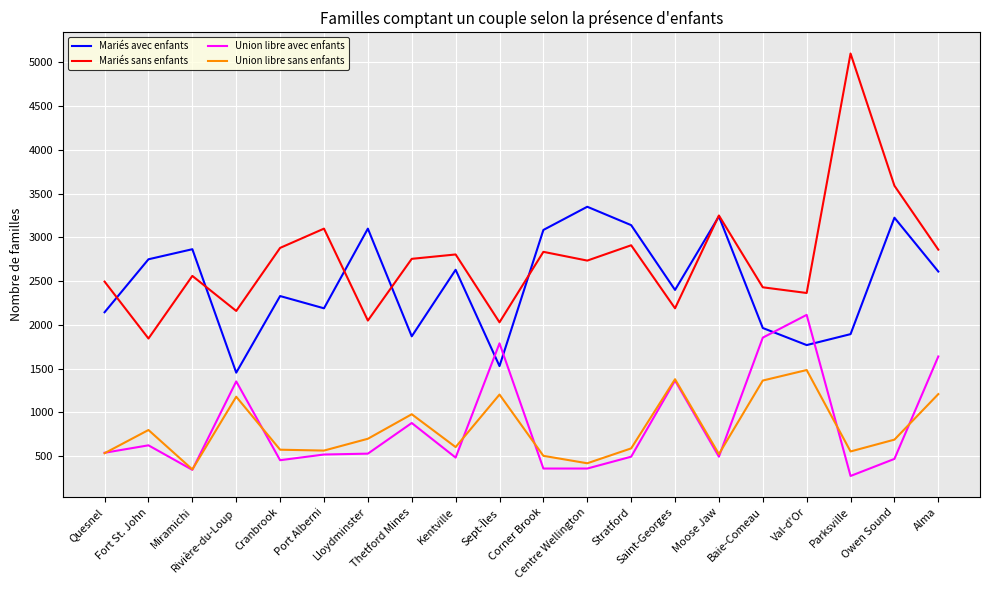

What are all the series names shown in the legend?

Mariés avec enfants, Mariés sans enfants, Union libre avec enfants, Union libre sans enfants